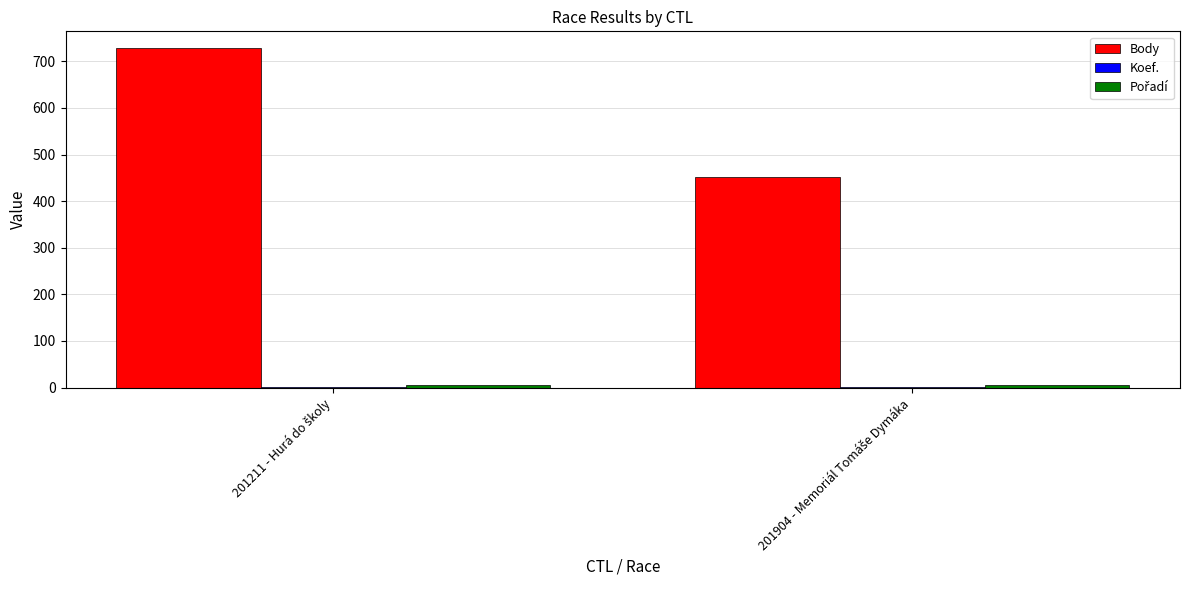

Which series has the widest spread of values?

Body